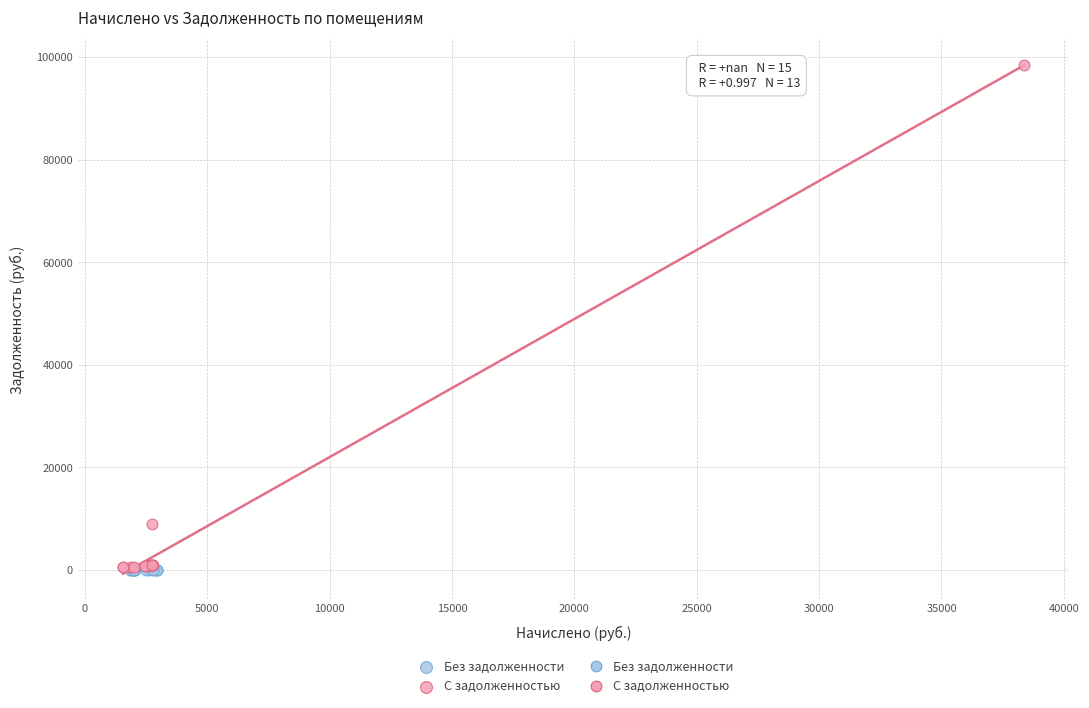

Which series reaches the maximum Y coordinate?

С задолженностью